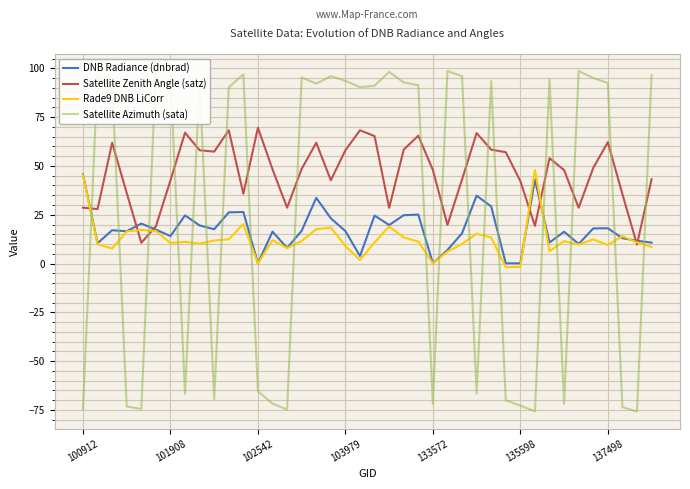

What is the lowest value of the Satellite Zenith Angle (satz) series?

9.8